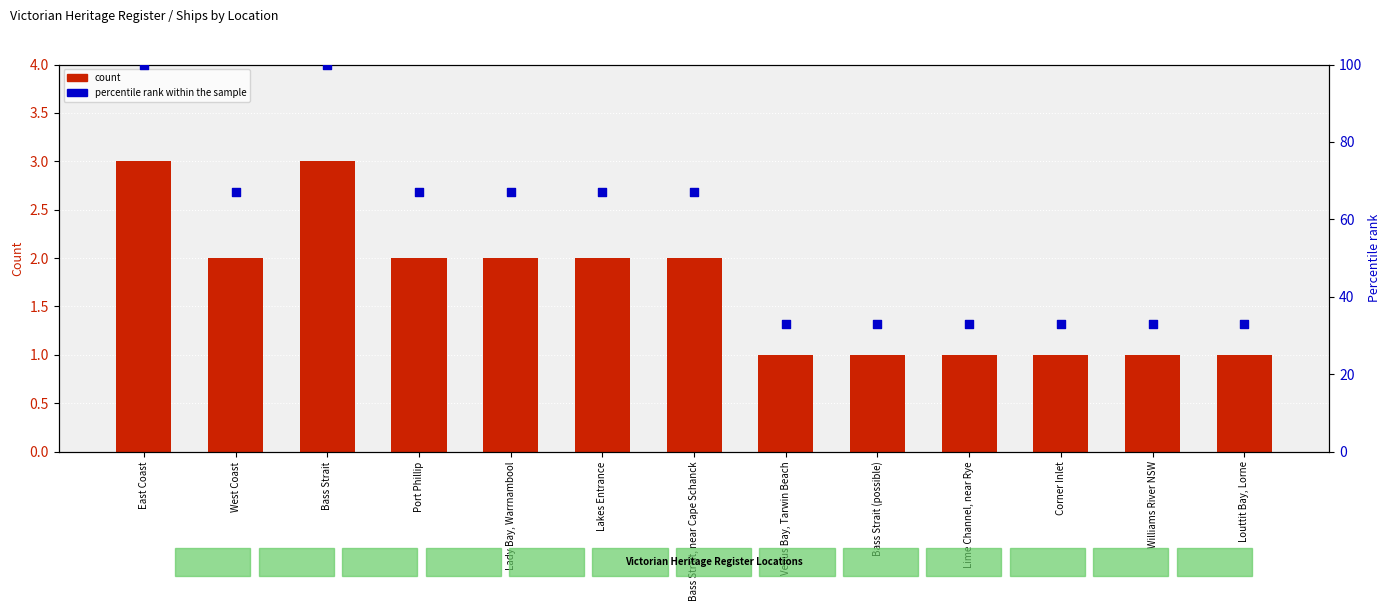

What is the total value across all series at Venus Bay, Tarwin Beach?

34